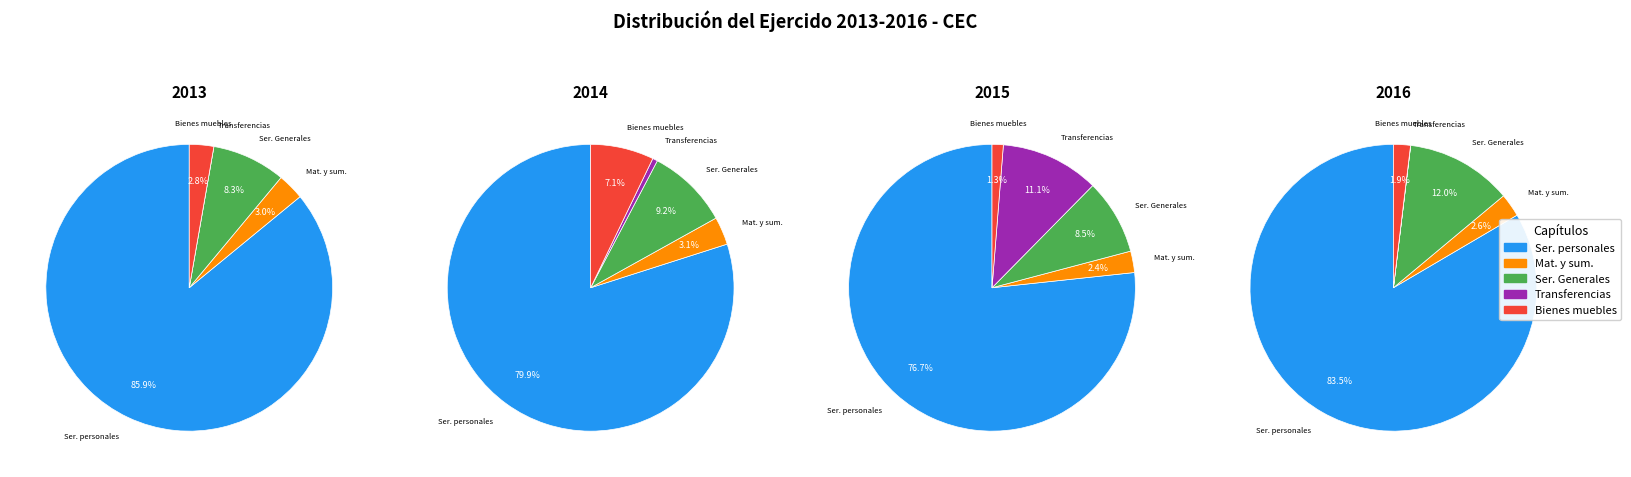

Which category has the smallest portion of the pie?

Capítulo 4000 Transferencias